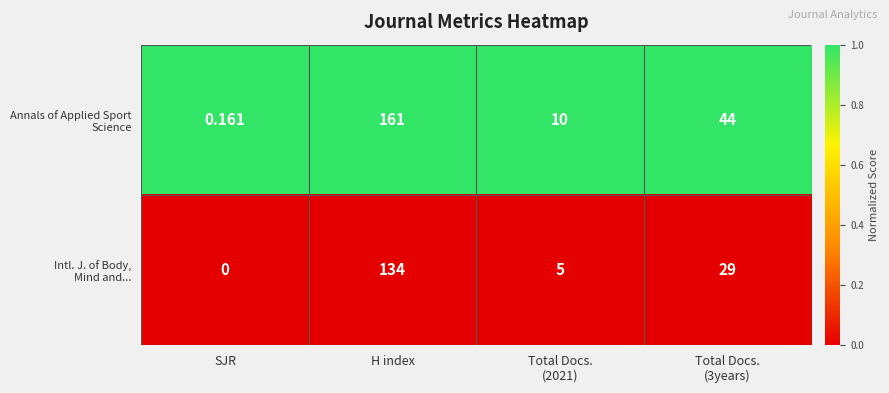

Which label corresponds to the smallest value in the chart?

SJR